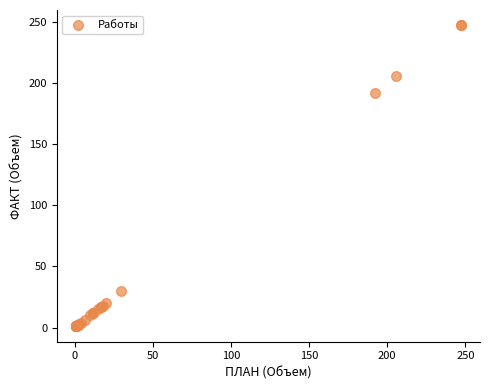

What Y value in the scatter plot is closest to 124?

192.0